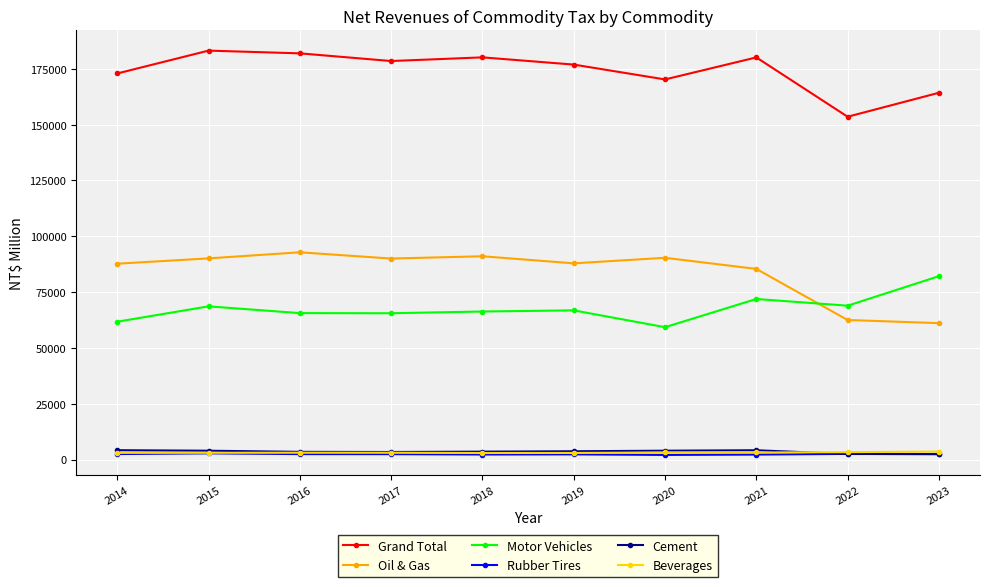

What is the difference between the second highest and minimum values in the Beverages series?

383